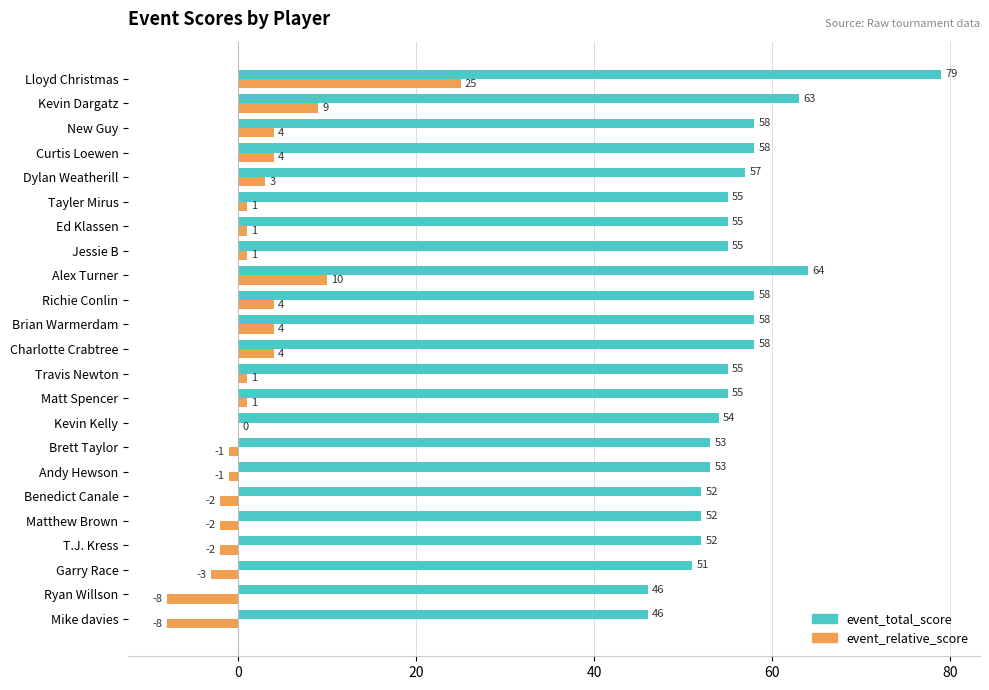

How many data points does each series have?

23